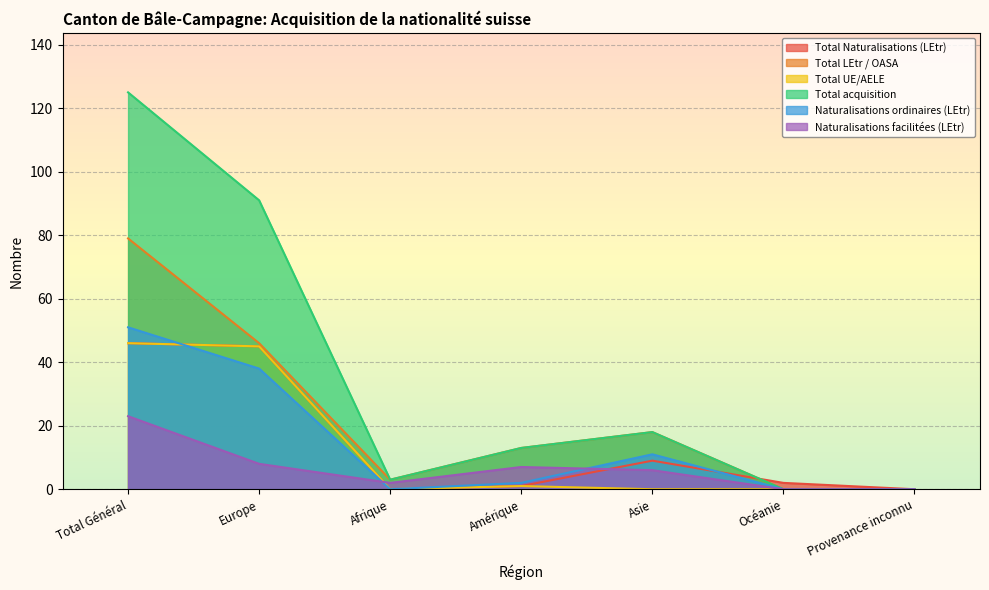

Rank the series at Afrique from highest to lowest value.

Total LEtr / OASA, Total acquisition, Naturalisations facilitées (LEtr), Total Naturalisations (LEtr), Total UE/AELE, Naturalisations ordinaires (LEtr)